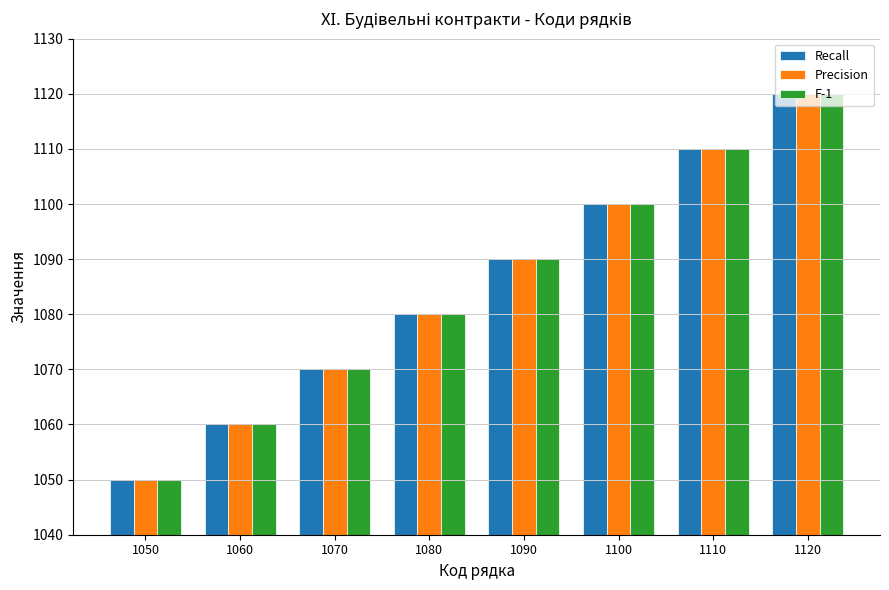

What value does the F-1 series have at 1050, to the nearest 5?

1050